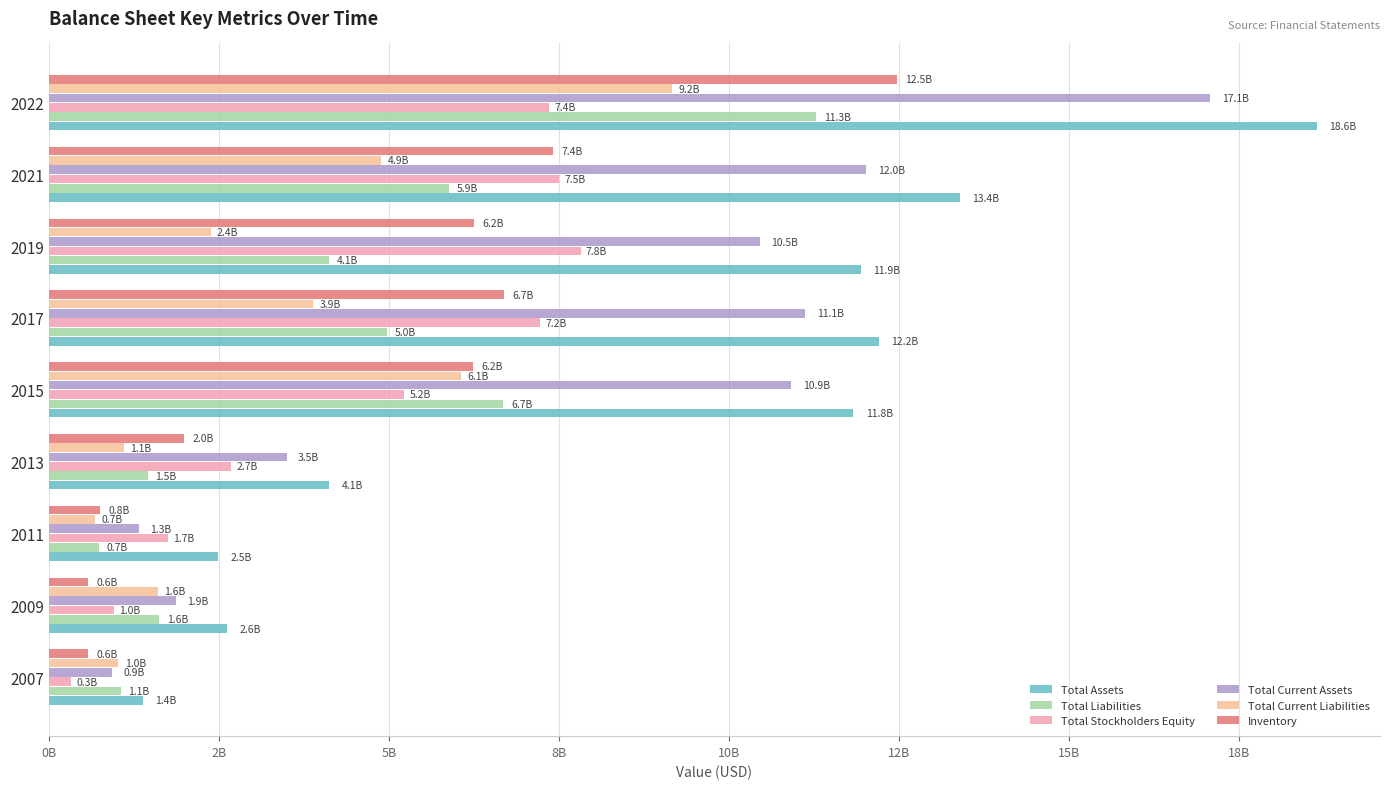

Count the number of categories in the chart.

9